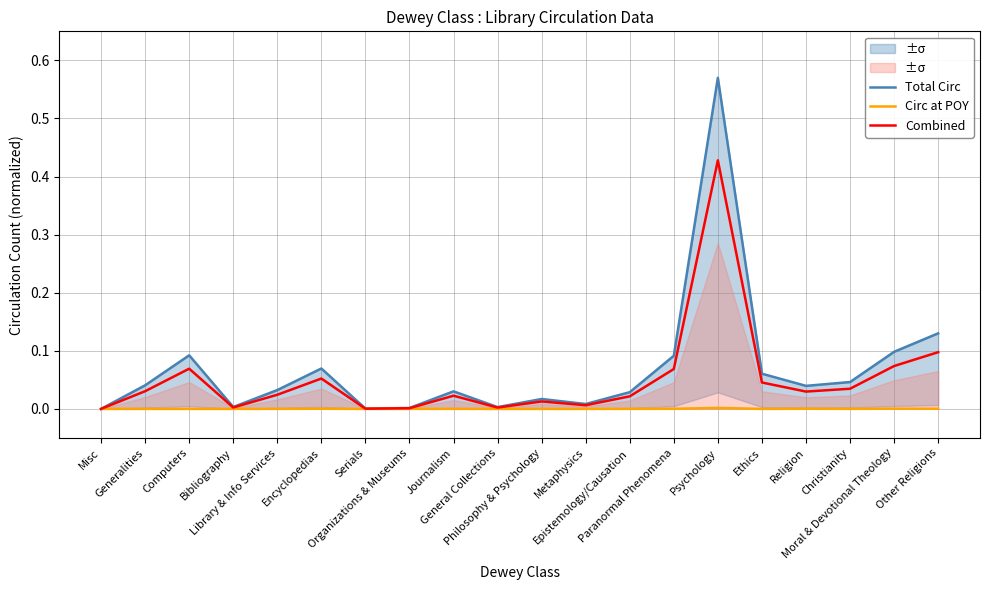

How many positive values does the Circ at POY series have?

11